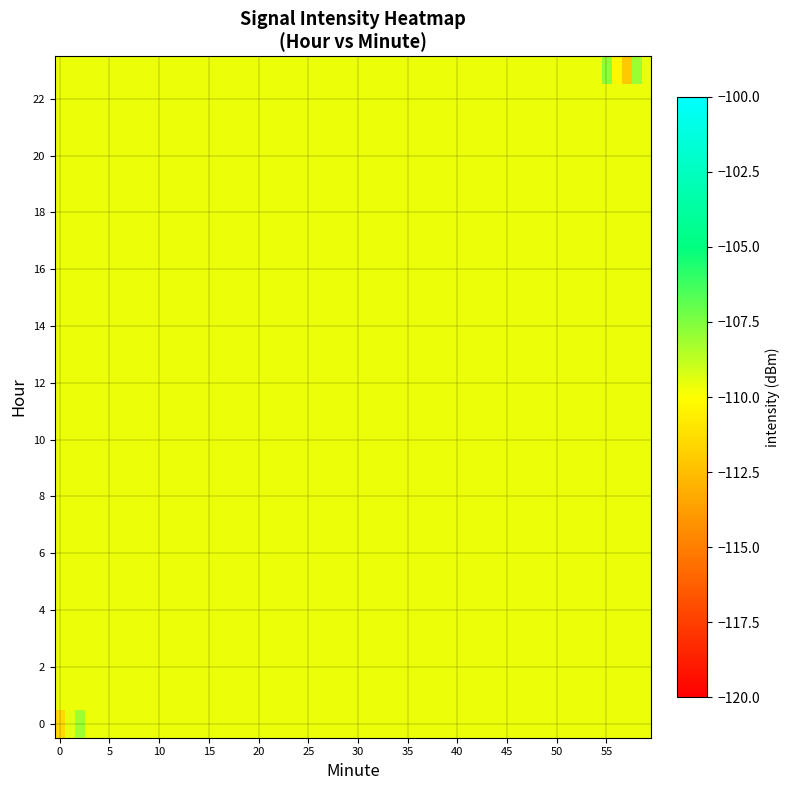

Which series has the largest total across all categories?

23